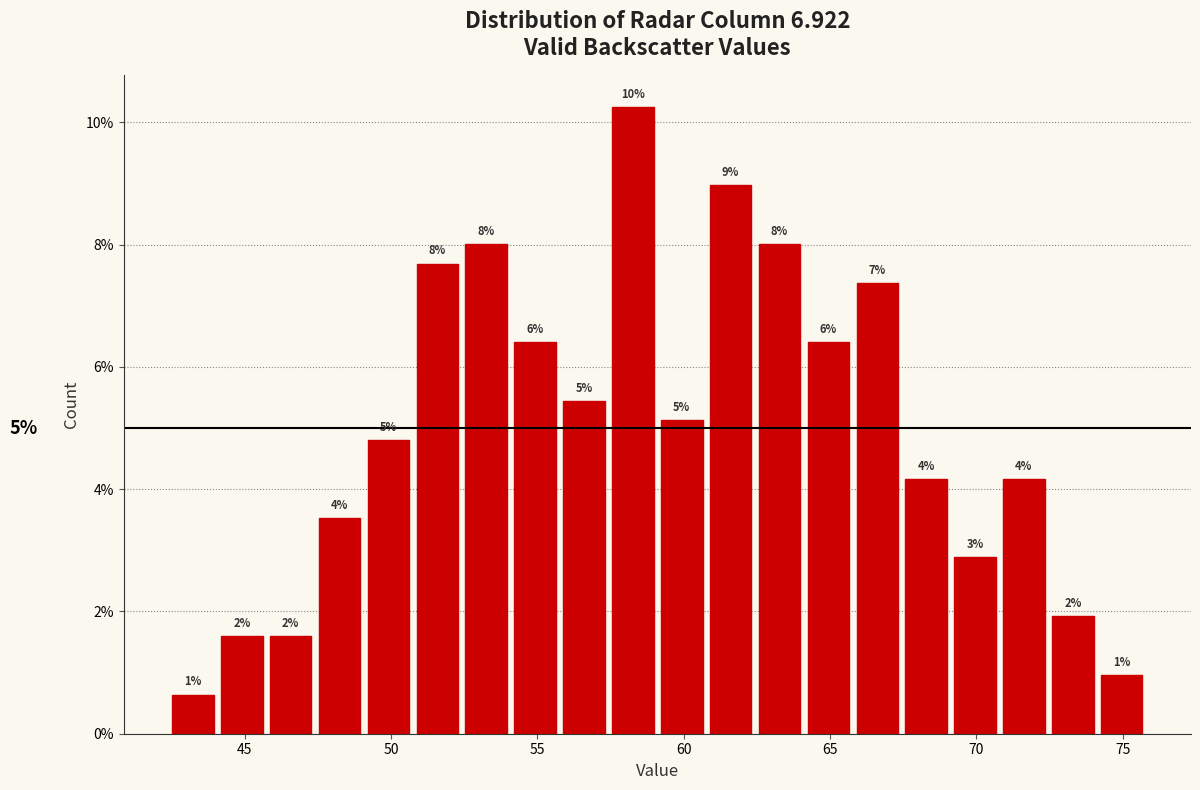

Around what value on the x-axis is the tallest bar? Give the approximate position of its centre, as read against the axis.

58.5